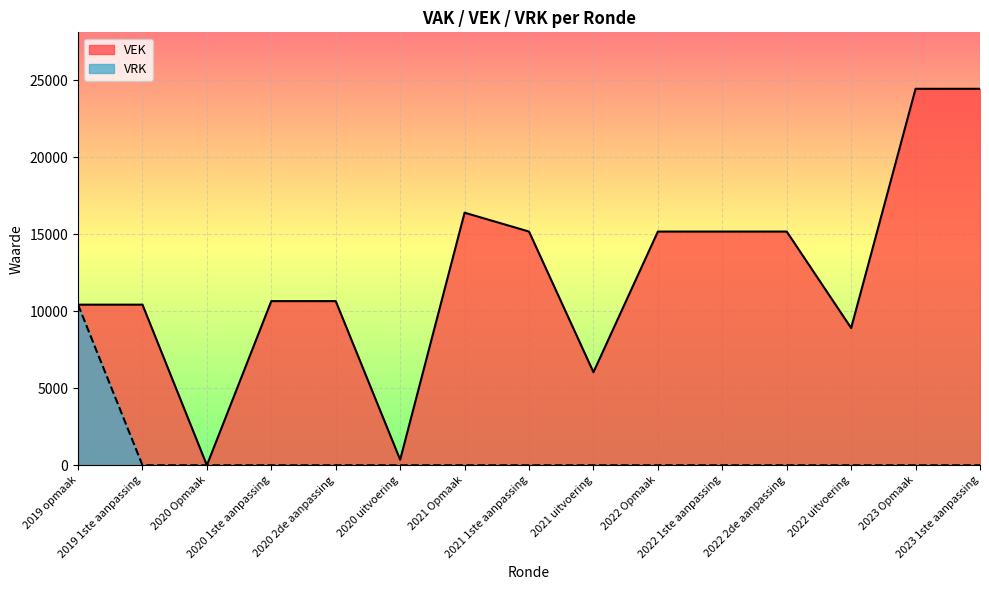

How many interior local valleys does the VEK series have?

4